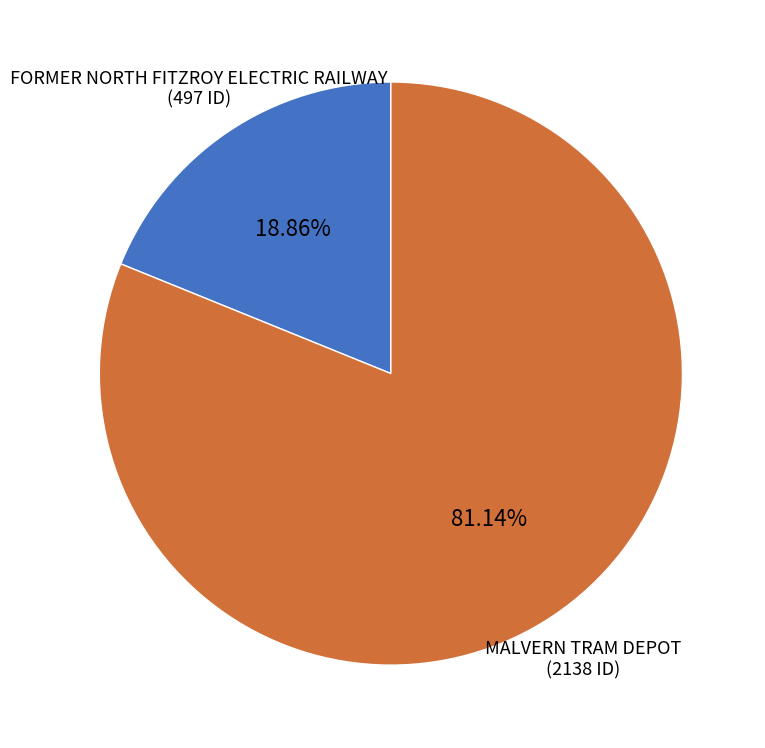

Is it true that MALVERN TRAM DEPOT is 81% of the pie?

True